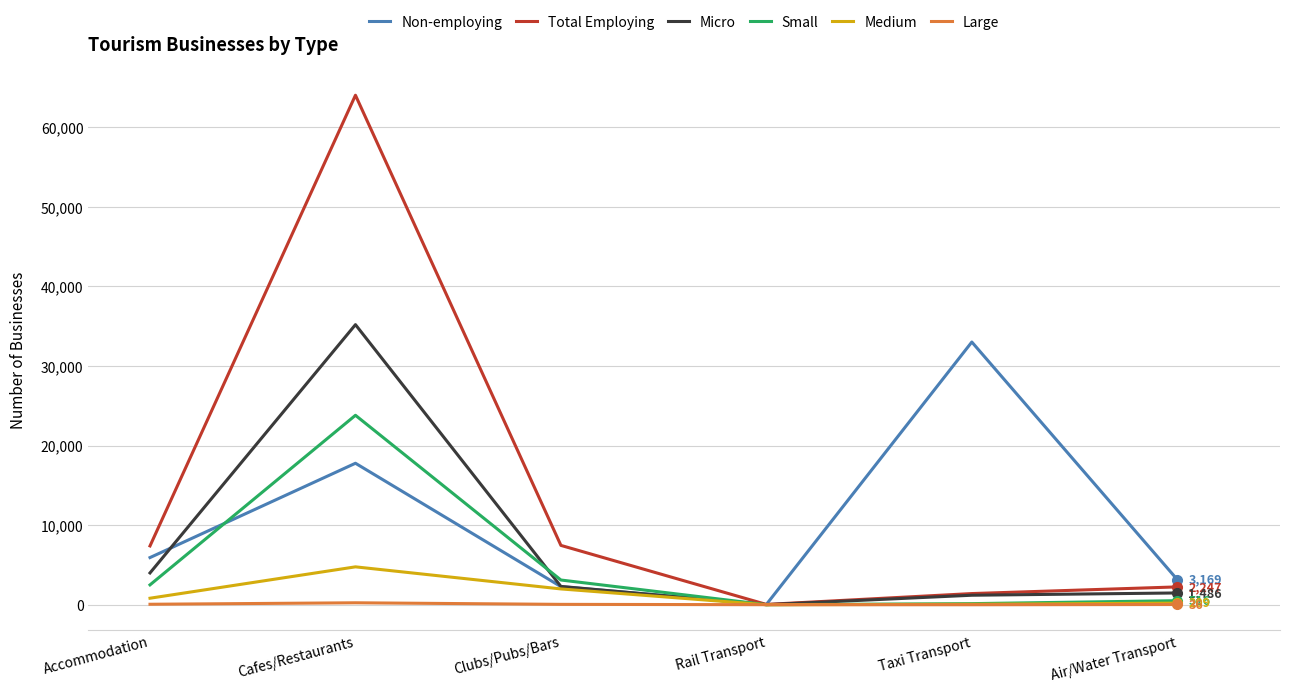

How many interior local valleys does the Small series have?

1